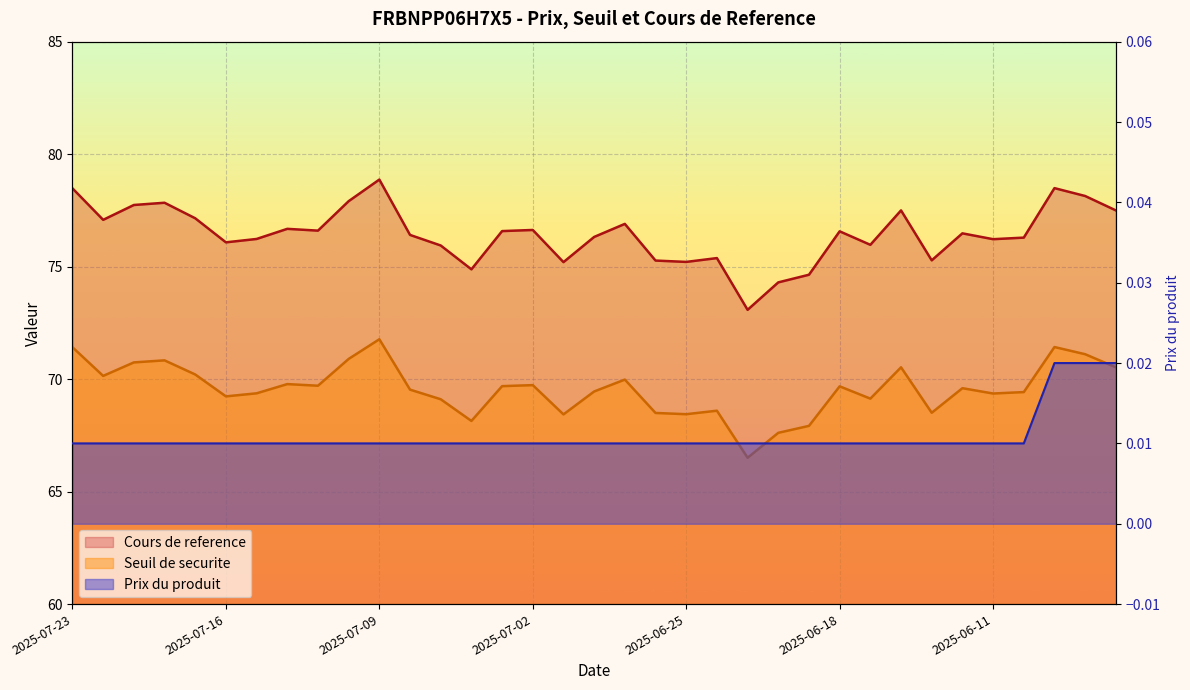

What are all the series names shown in the legend?

Seuil de securite, Cours de reference, Prix du produit